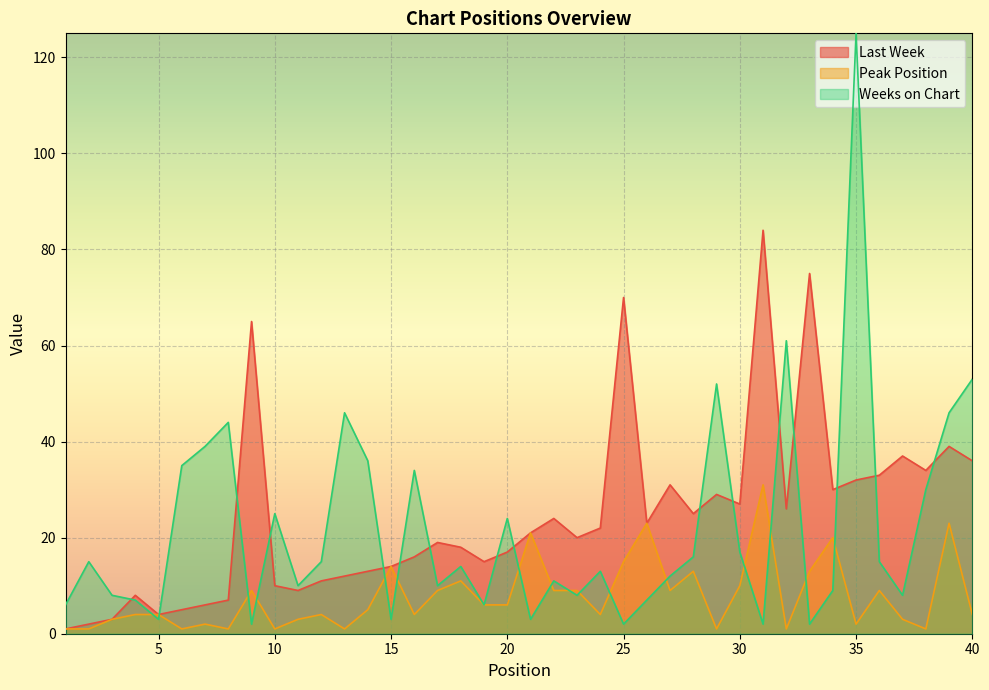

What is the difference between the Weeks on Chart values at 12 and 38?

15